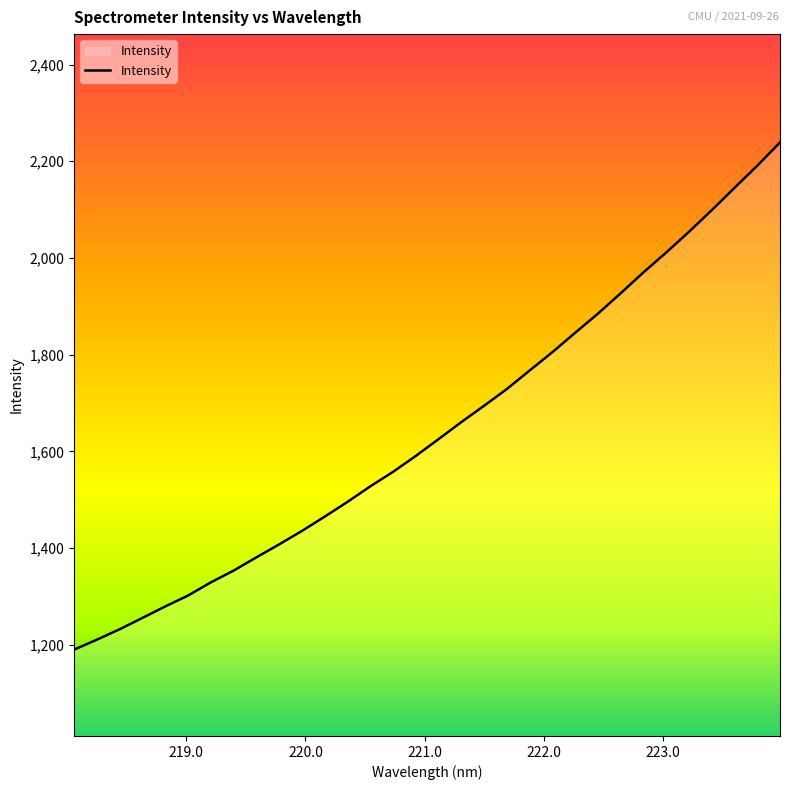

What is the smallest value displayed?

1190.2